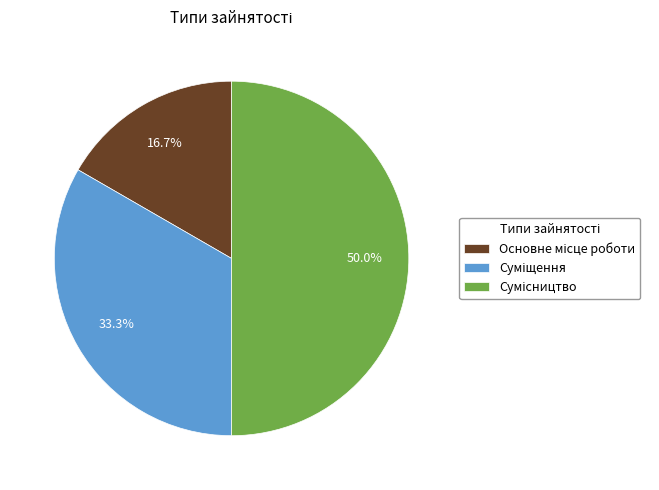

To the nearest percent, what is the combined percentage of Основне місце роботи and Сумісництво?

67%